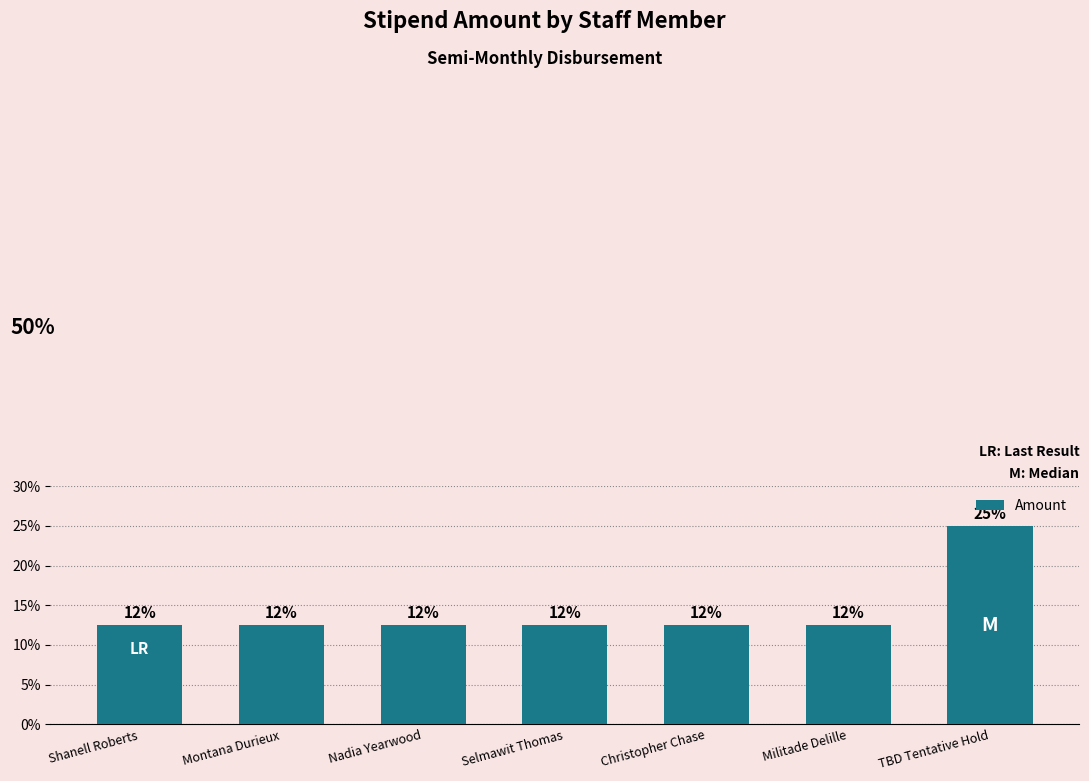

Does the chart contain any negative values?

No